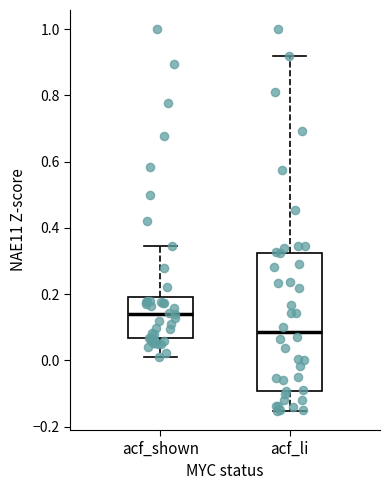

Reading left to right, read every box against the y-axis: the position of its median line, the range the box covers, and the ends of its whiskers. The values are not printed on the chart, so give them approximately, as read against the axis.

acf_shown: median 0.14, box 0.06 to 0.20, whiskers 0.00 to 0.34
acf_li: median 0.08, box -0.10 to 0.32, whiskers -0.16 to 0.92